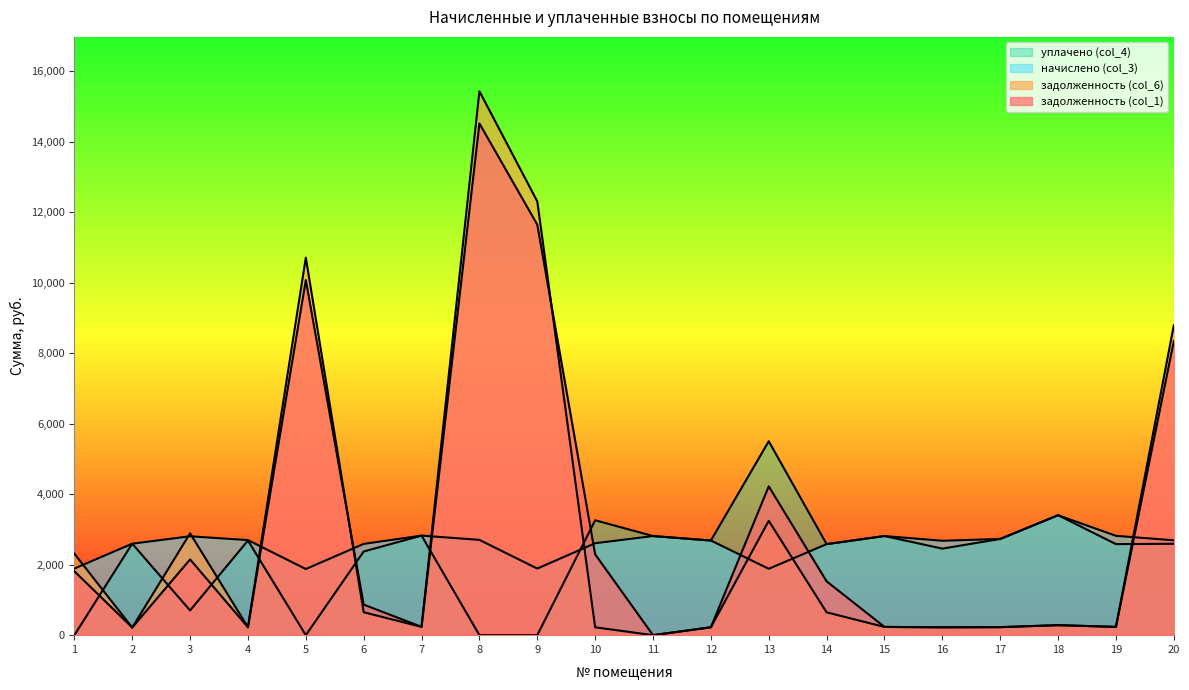

True or false: начислено (col_3) has a value of 585.5 at 19.

False